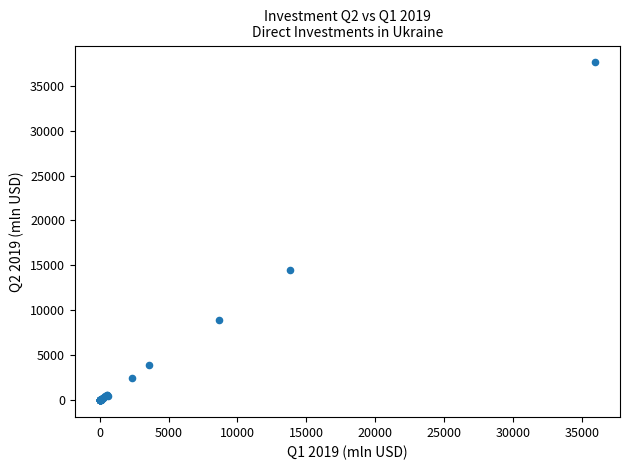

What Y value in the scatter plot is closest to 18792?

14484.2